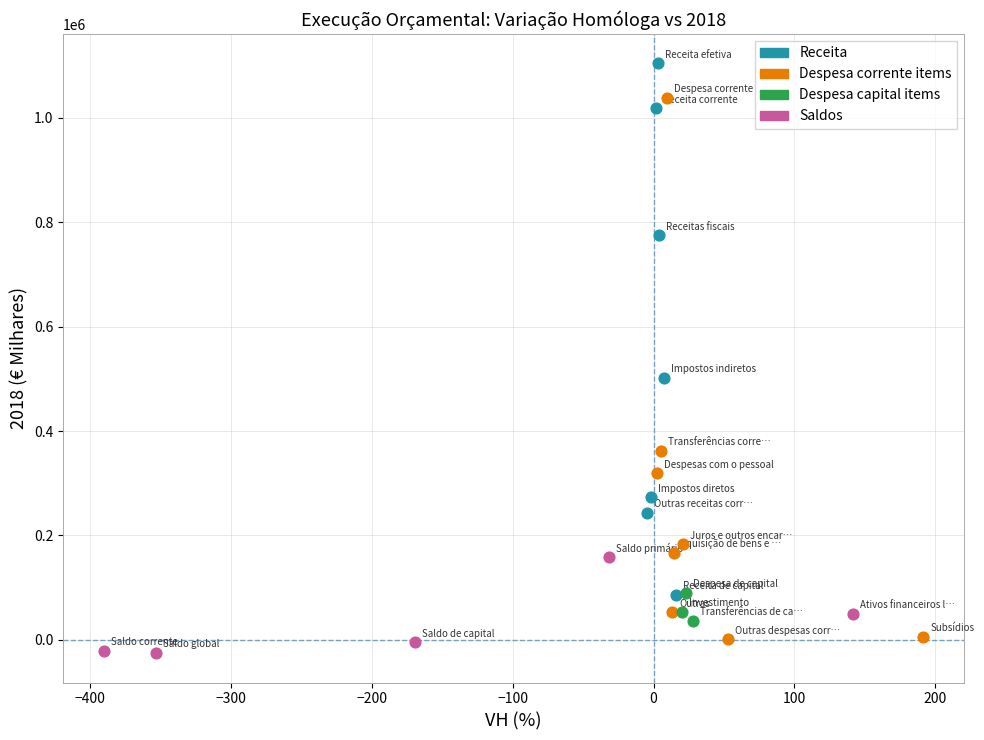

Which series has the largest Y range (max minus min)?

Despesa corrente items